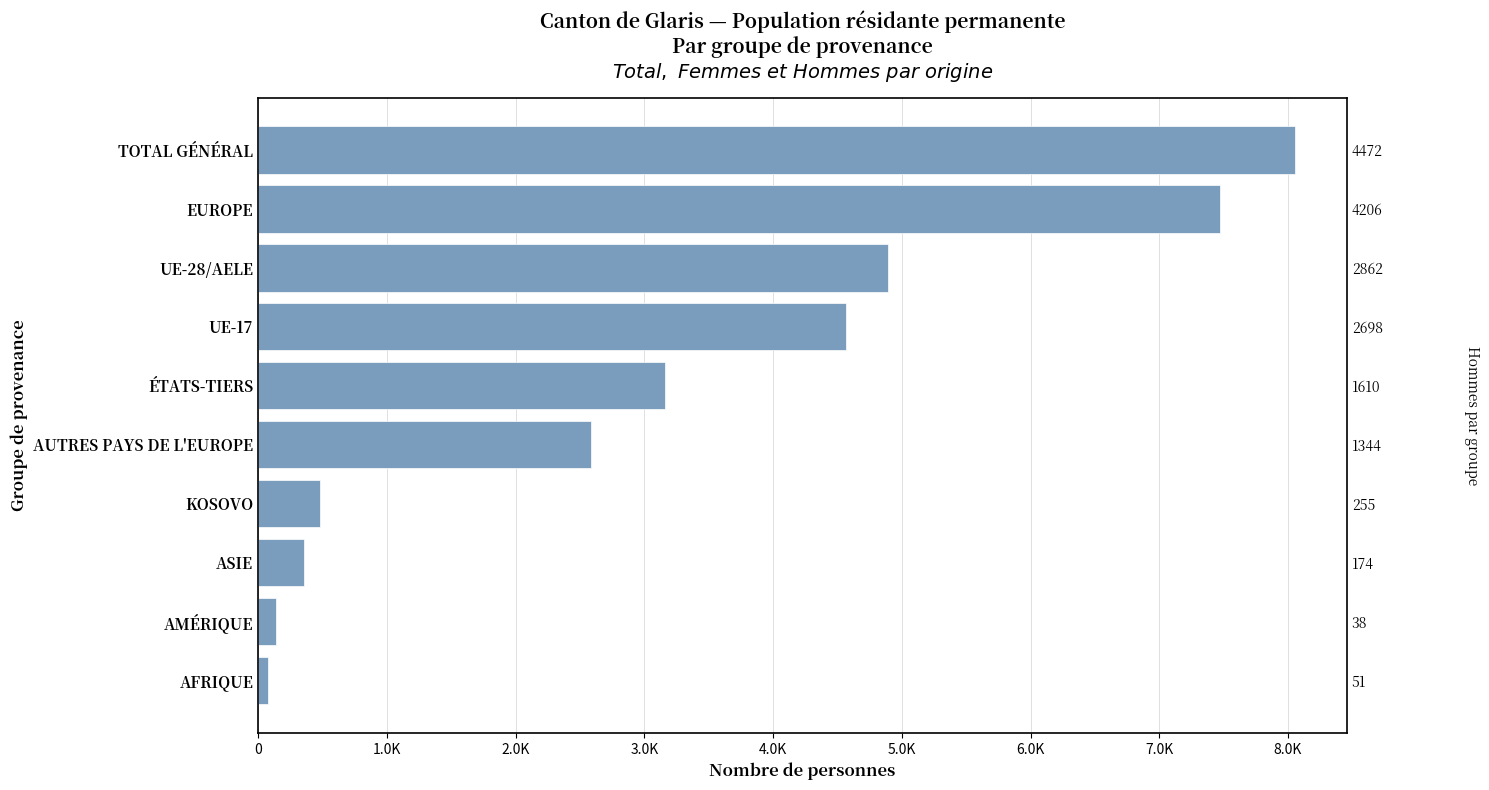

Reading right to left, transcribe all the data shown in this chart.

8055	7475	4893	4569	3162	2582	483	358	142	75